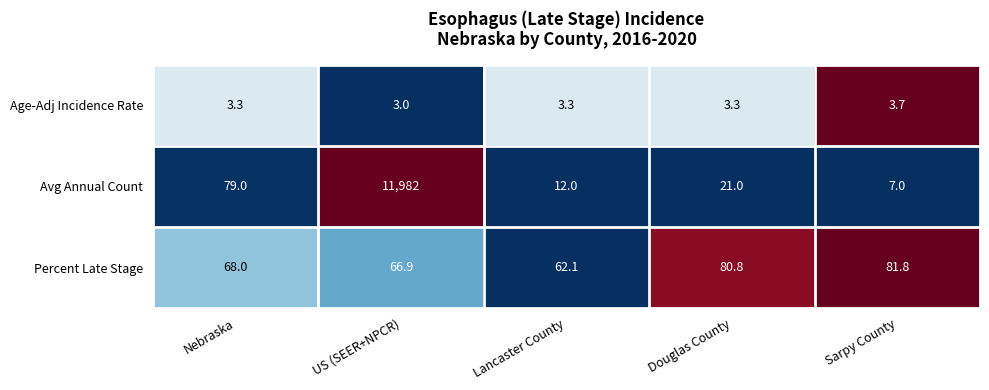

Reading left to right, transcribe all the data shown in this chart.

Age-Adj Incidence Rate: Nebraska=3.3	US (SEER+NPCR)=3.0	Lancaster County=3.3	Douglas County=3.3	Sarpy County=3.7
Avg Annual Count: Nebraska=79.0	US (SEER+NPCR)=11982.0	Lancaster County=12.0	Douglas County=21.0	Sarpy County=7.0
Percent Late Stage: Nebraska=68.0	US (SEER+NPCR)=66.9	Lancaster County=62.1	Douglas County=80.8	Sarpy County=81.8